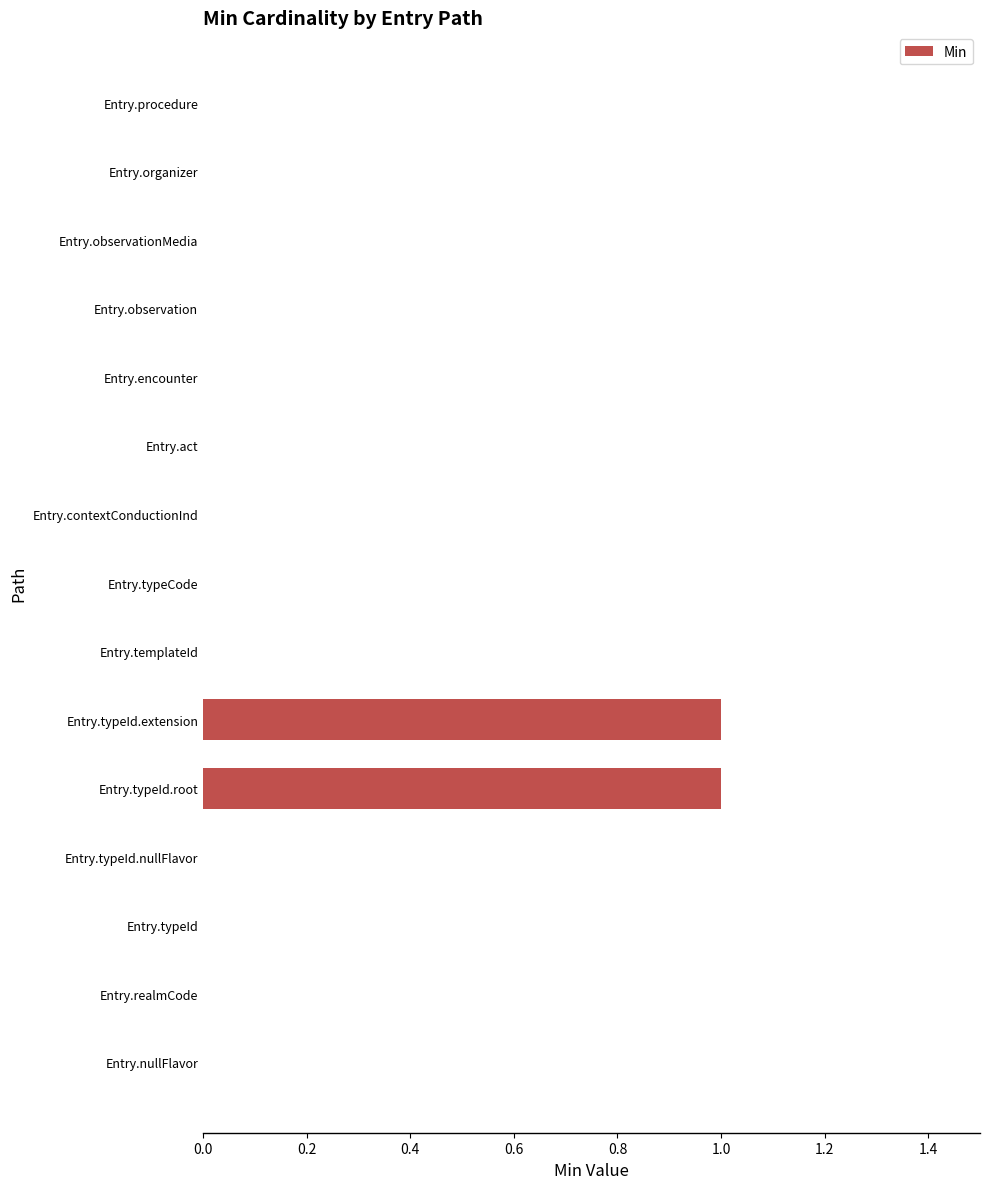

Are the bars horizontal?

Yes